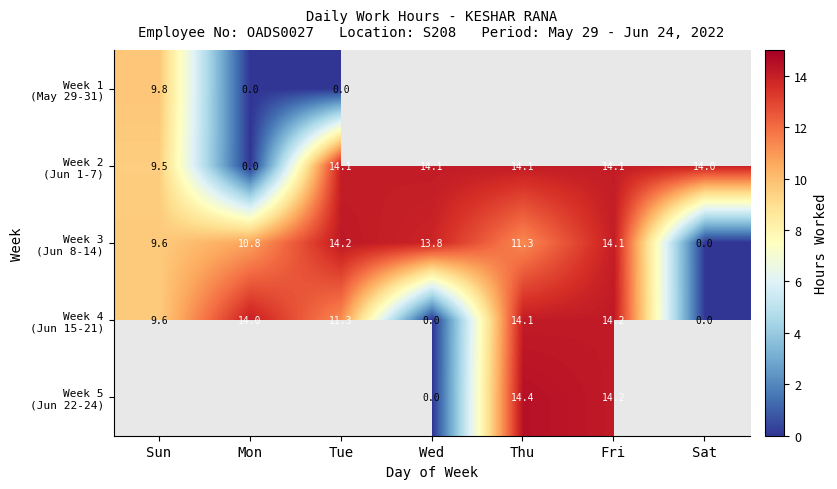

Is it true that Week 3 (Jun 8-14) equals 19.9 at Wed?

False